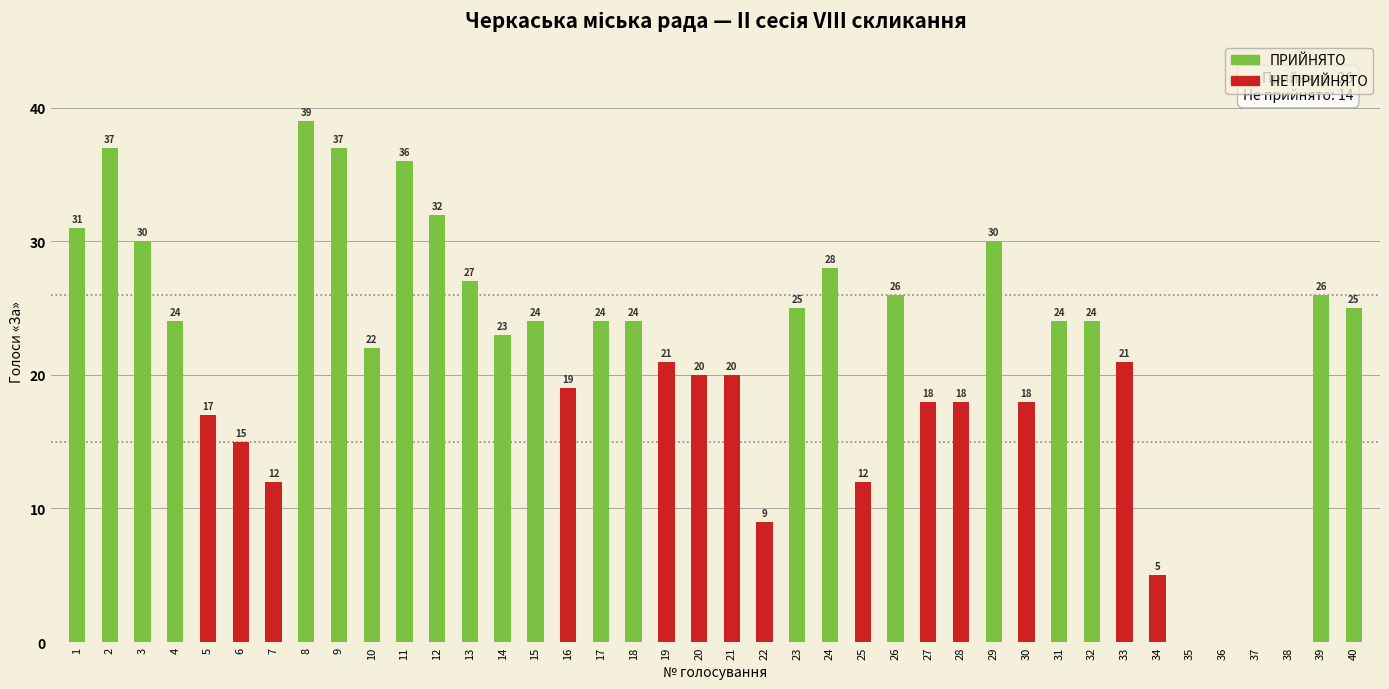

Rank the series by their maximum value, from highest to lowest.

ПРИЙНЯТО, НЕ ПРИЙНЯТО